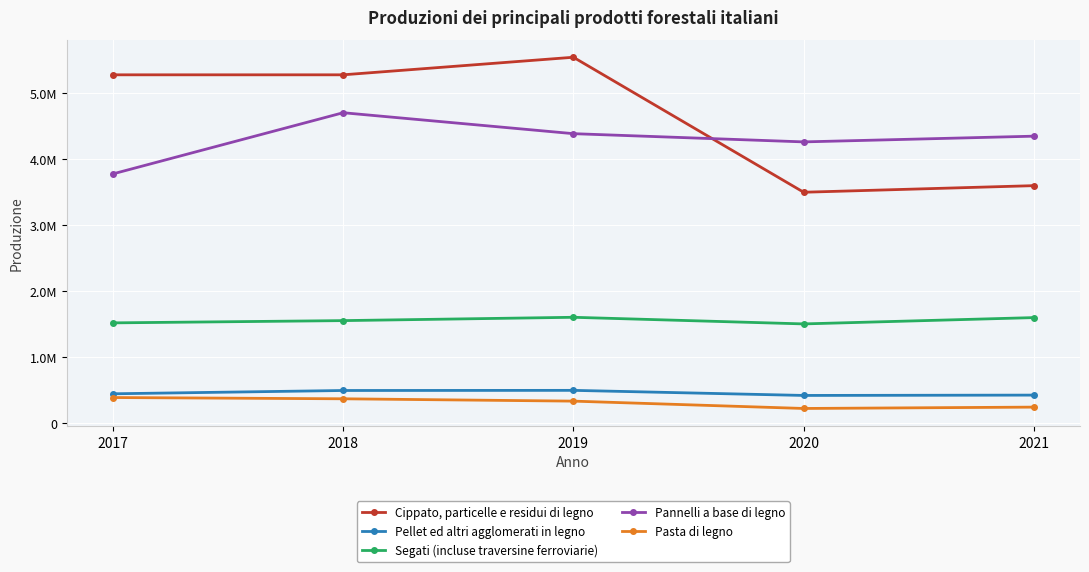

What is the value of the Segati (incluse traversine ferroviarie) point at the 5th from the left?

1600000